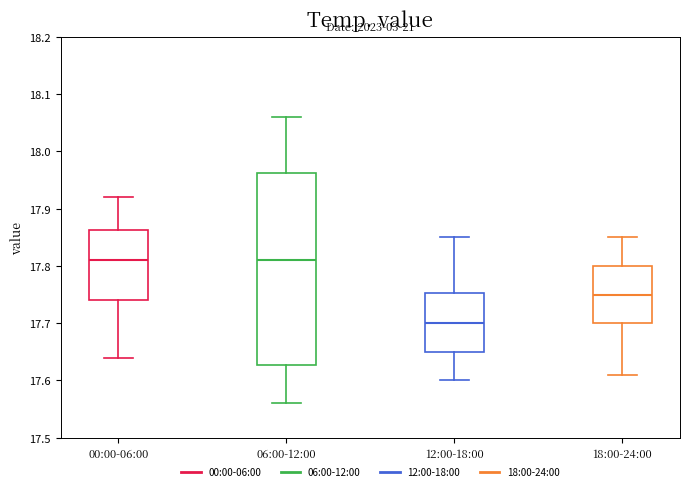

Where does the lower whisker of the box for 12:00-18:00 end on the y-axis? The values are not printed on the chart, so give them approximately, as read against the axis.

17.60